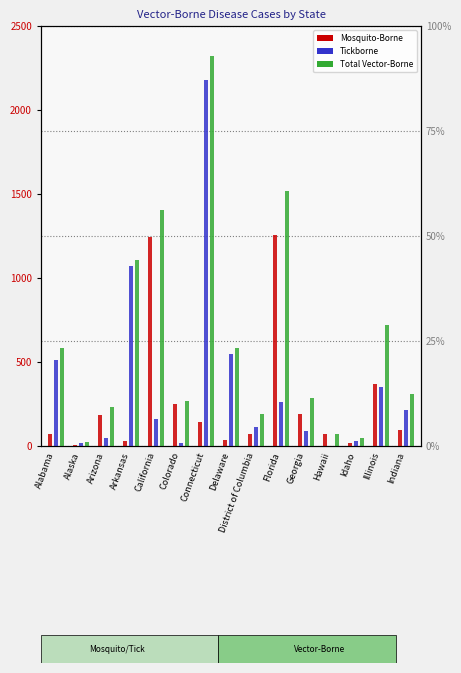

How many bars are there in each group?

3